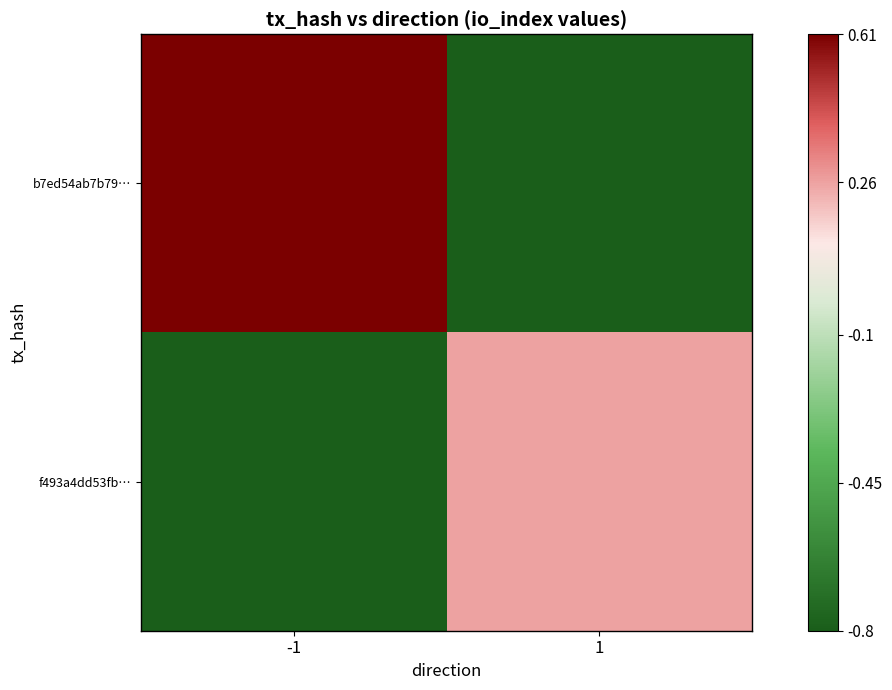

Which series has the largest range (max minus min)?

b7ed54ab7b79…